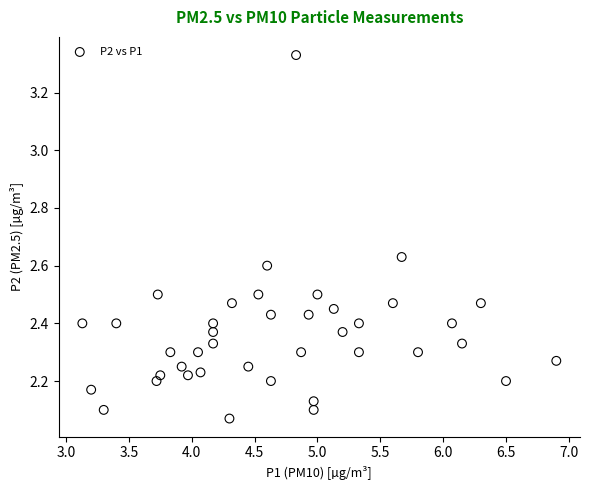

What is the range of X values (max minus min)?

3.8